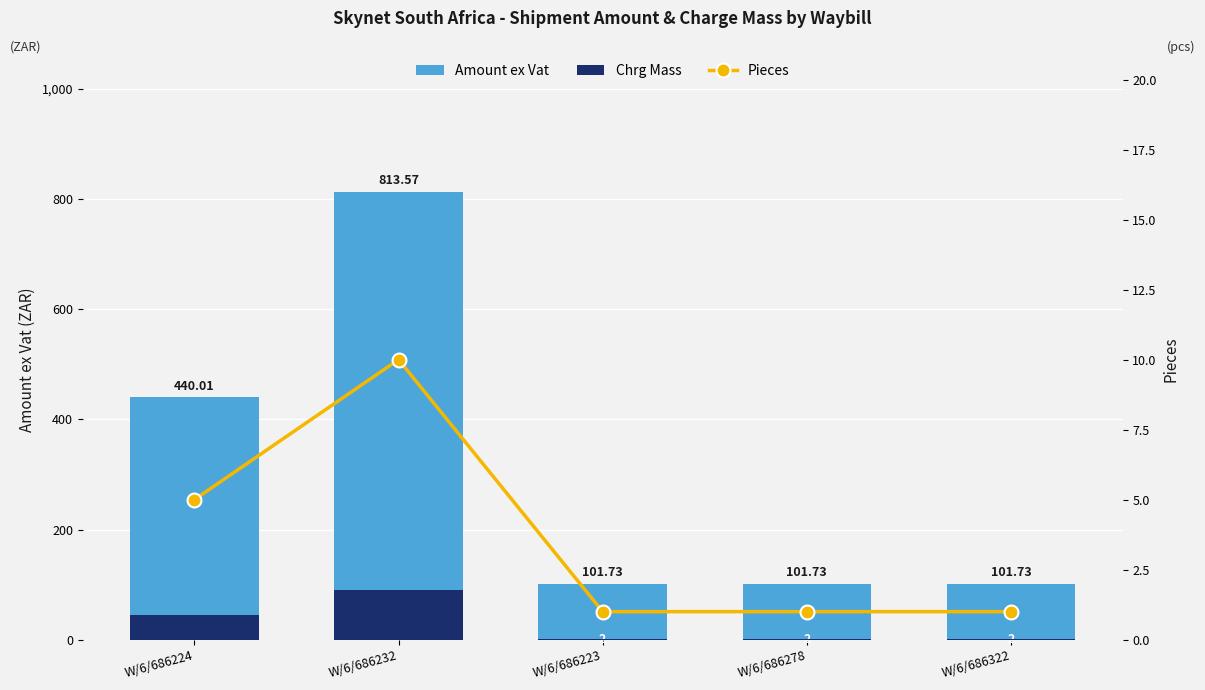

How many groups of bars are there?

5